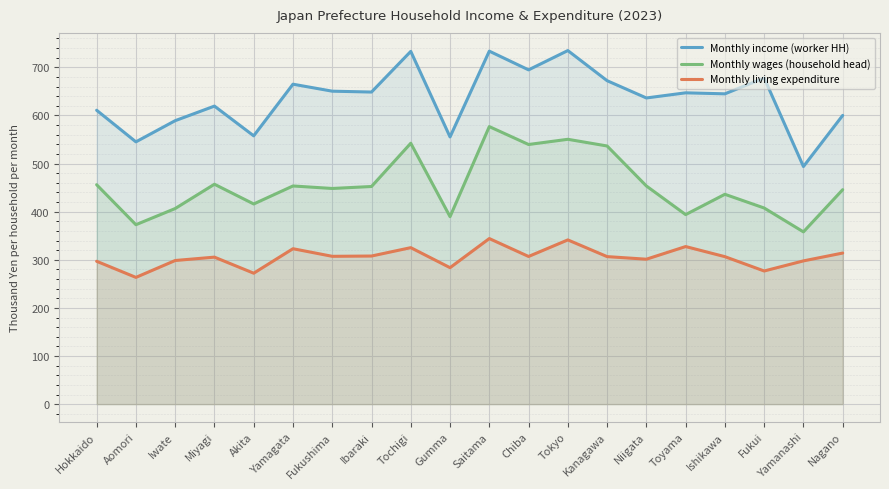

True or false: Monthly wages (household head) and Monthly living expenditure cross at least once.

False